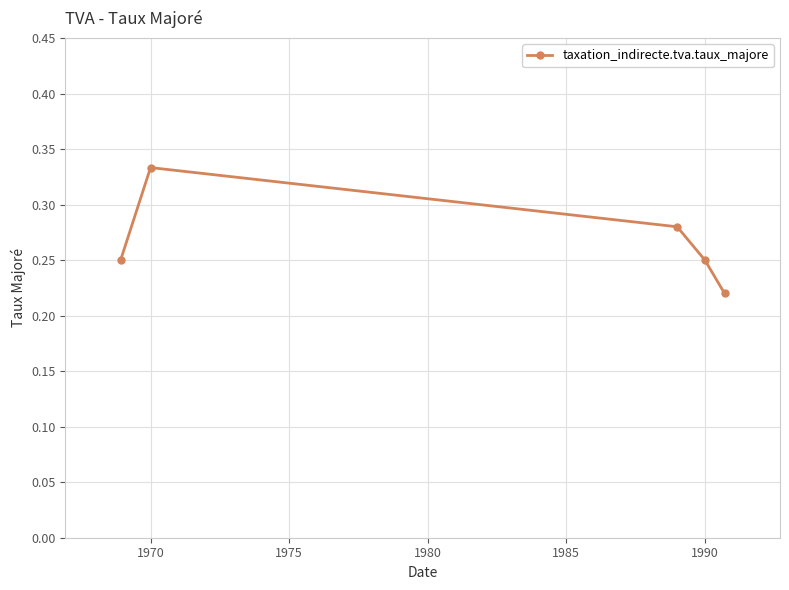

How many categories are shown in the chart?

5